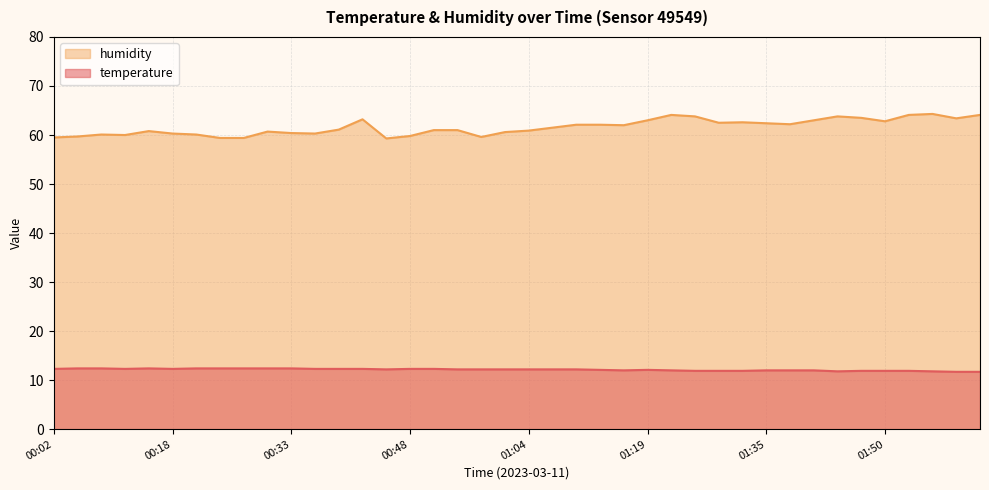

True or false: humidity has a value of 98.1 at 01:07.

False